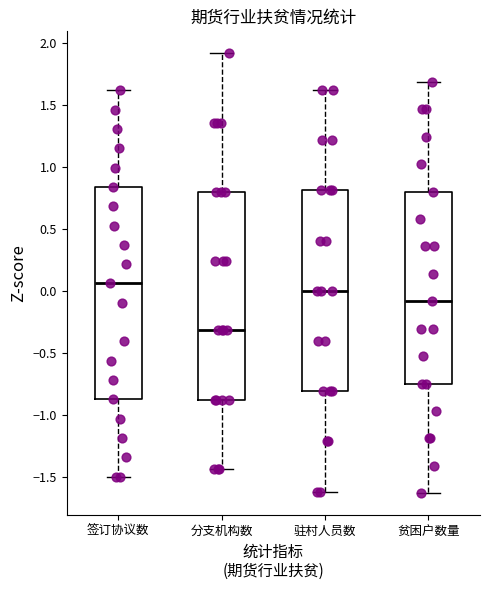

Reading left to right, transcribe this box plot: for each box, give where its median line is, the range the box spans, and where its two whiskers end, as read against the y-axis. The values are not printed on the chart, so give them approximately, as read against the axis.

签订协议数: median 0.05, box -0.90 to 0.85, whiskers -1.50 to 1.60
分支机构数: median -0.30, box -0.90 to 0.80, whiskers -1.45 to 1.90
驻村人员数: median 0.00, box -0.80 to 0.80, whiskers -1.60 to 1.60
贫困户数量: median -0.10, box -0.75 to 0.80, whiskers -1.65 to 1.70